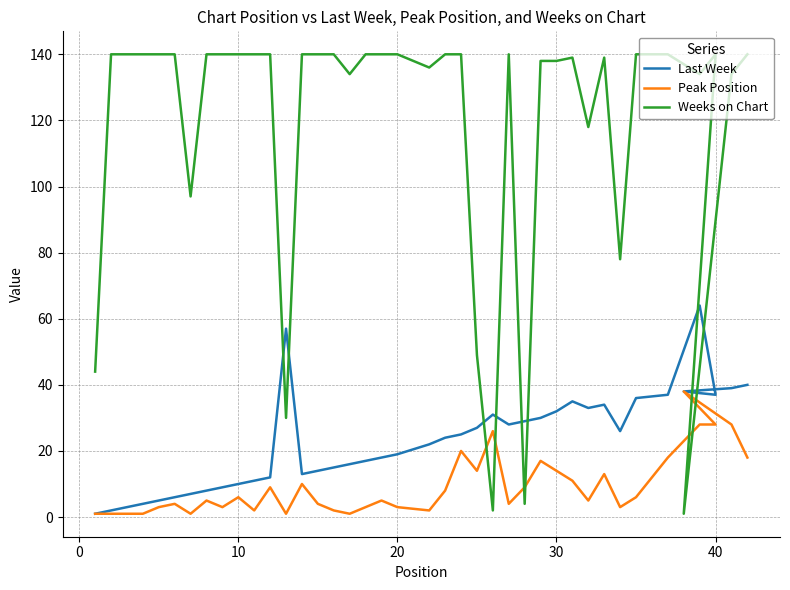

What is the minimum value shown in the chart?

1